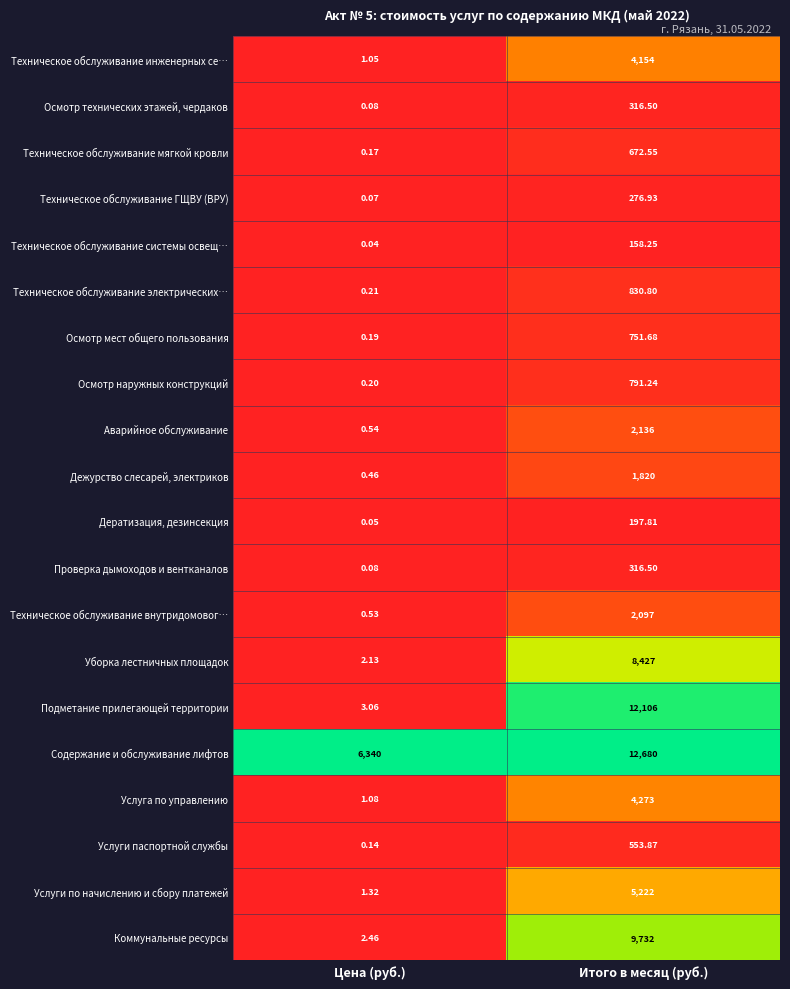

Rank the categories by Техническое обслуживание внутридомовог… value from lowest to highest.

Цена (руб.), Итого в месяц (руб.)